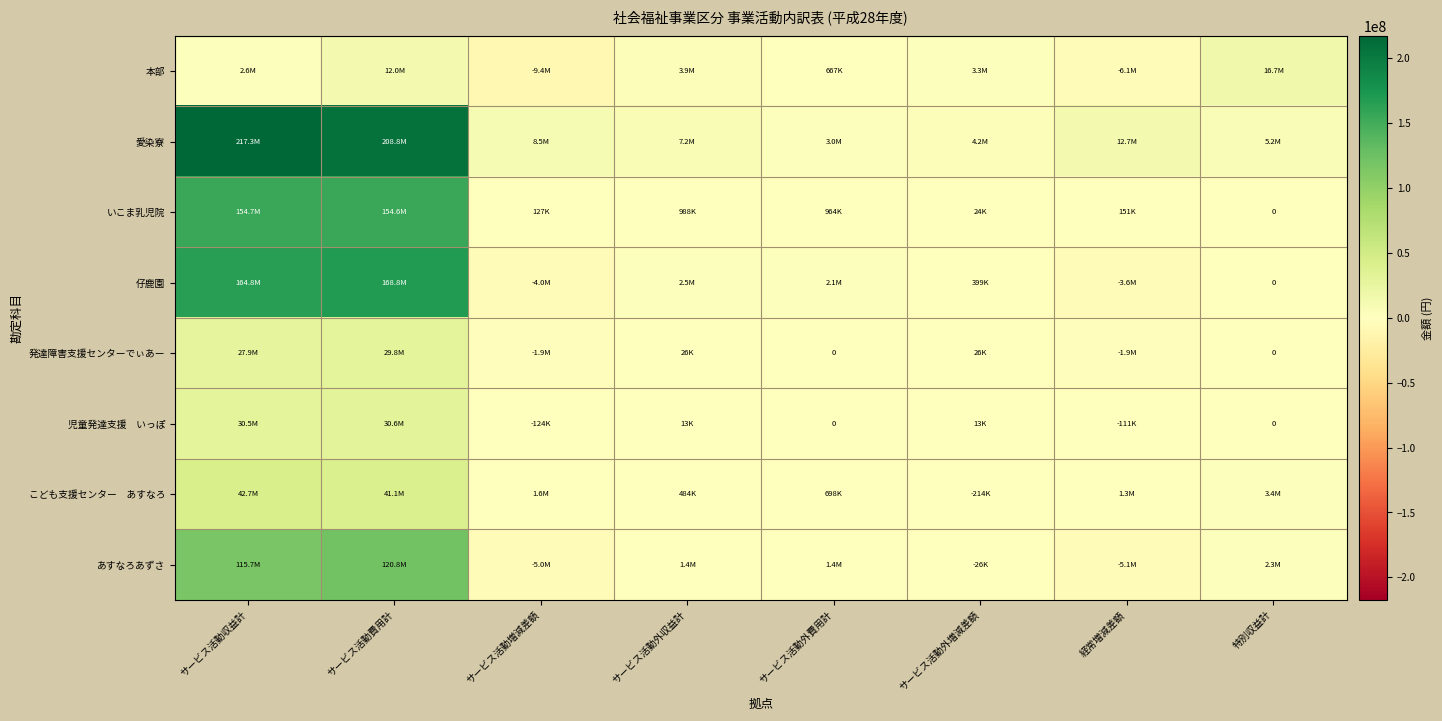

Between サービス活動増減差額 and 経常増減差額, which series saw the biggest shift?

愛染寮